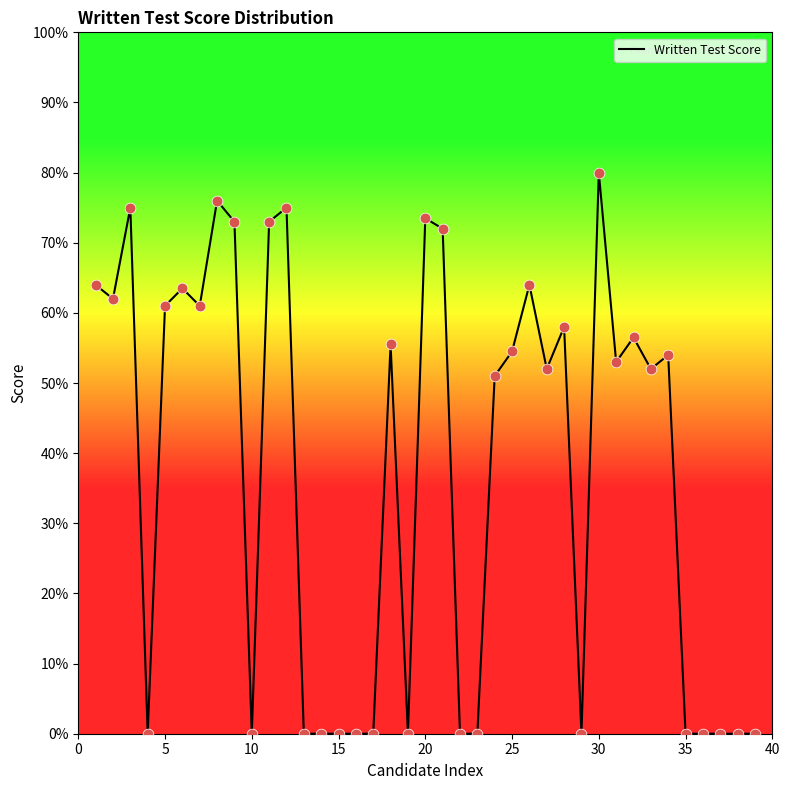

What is the difference between the maximum and minimum values?

80.0